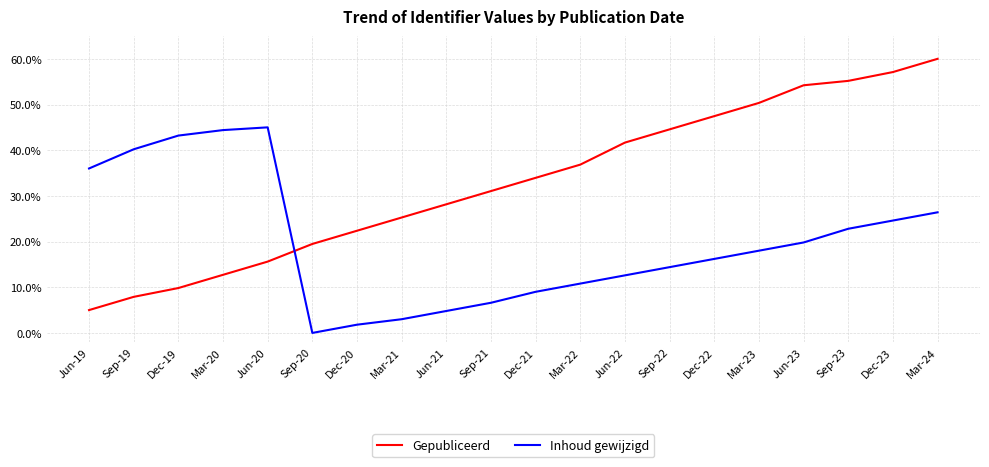

At which label does Gepubliceerd first exceed 33?

Dec-21